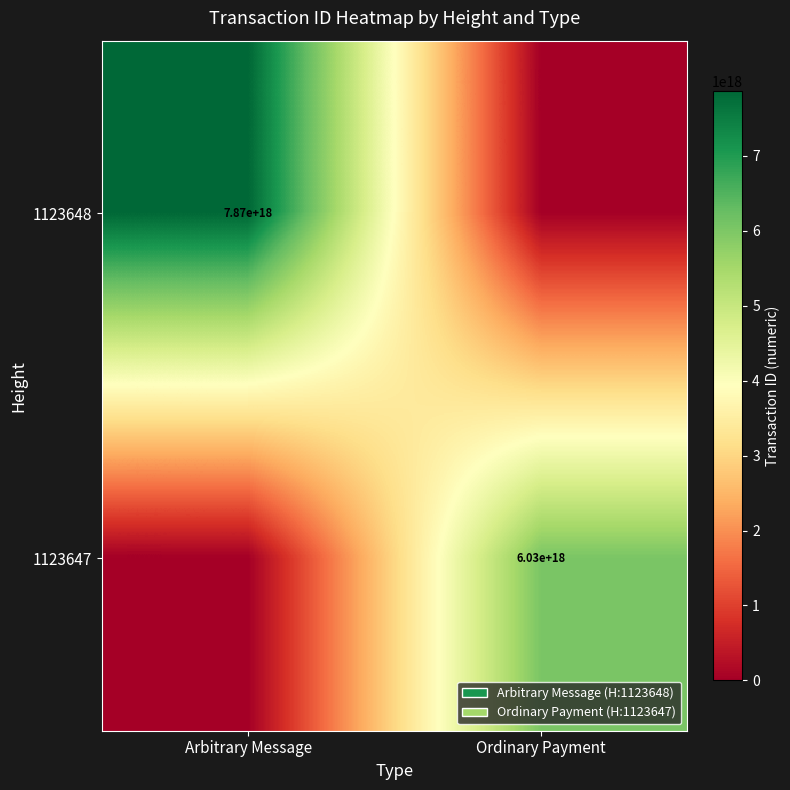

Which label corresponds to the smallest value in the chart?

Ordinary Payment